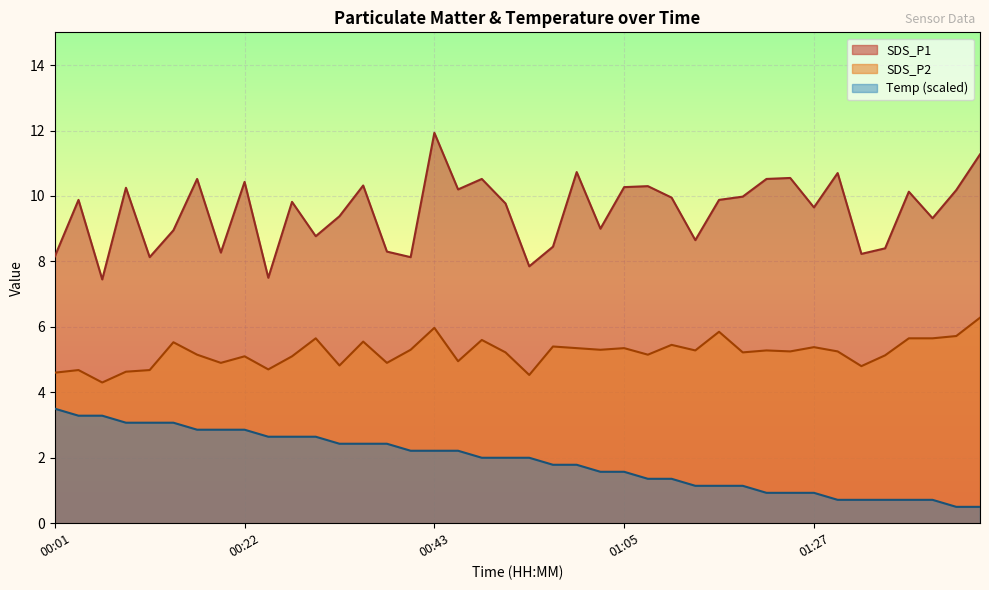

True or false: SDS_P2 has more than 2 points higher than both neighbors.

True